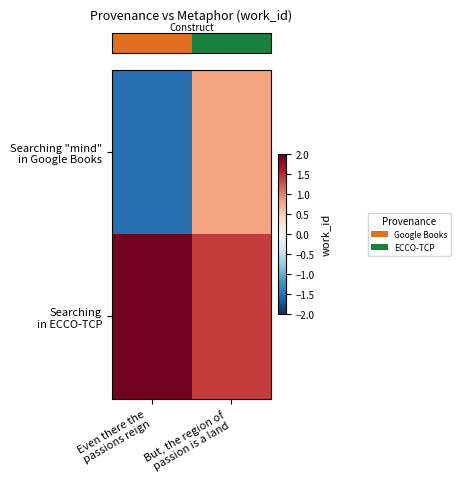

What is the spread (max minus min) of values at But, the region of
passion is a land?

0.6